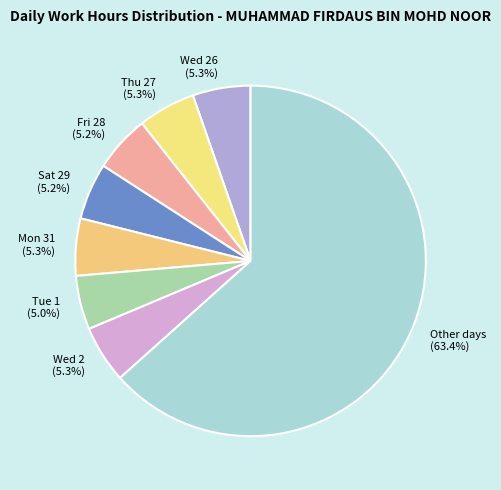

How many segments does this pie chart have?

8